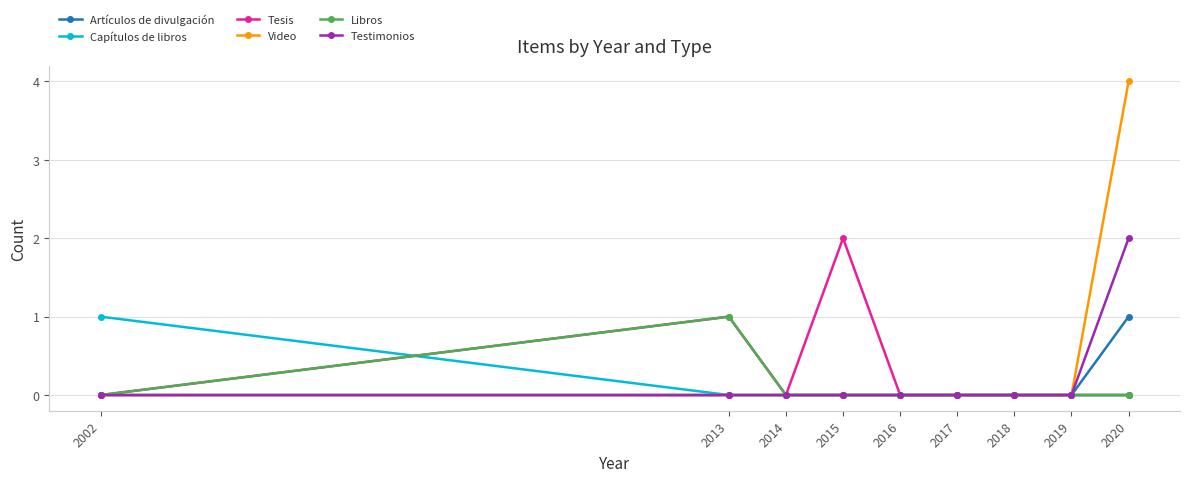

Count the number of data series in this chart.

6